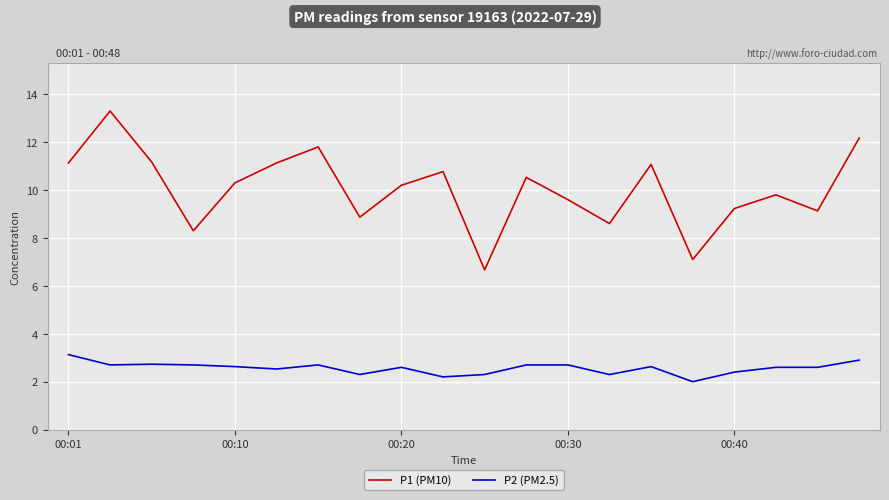

What is the smallest value displayed?

2.0